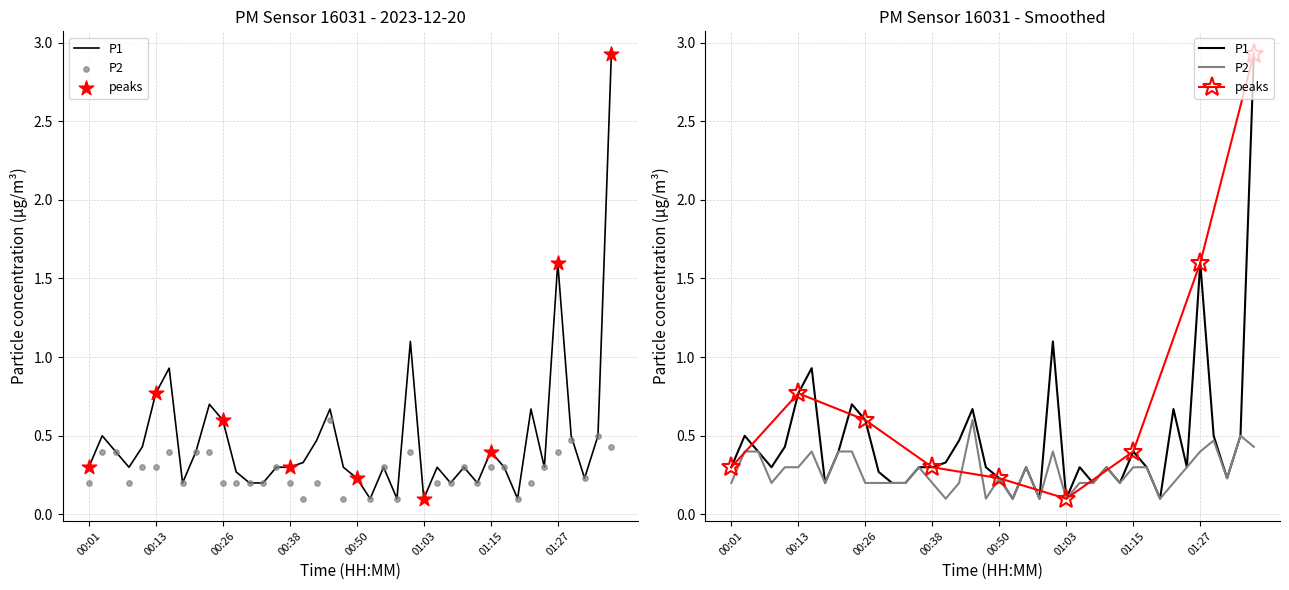

Is the value of P1 at 00:45 greater than the value of P2 at 00:06?

Yes